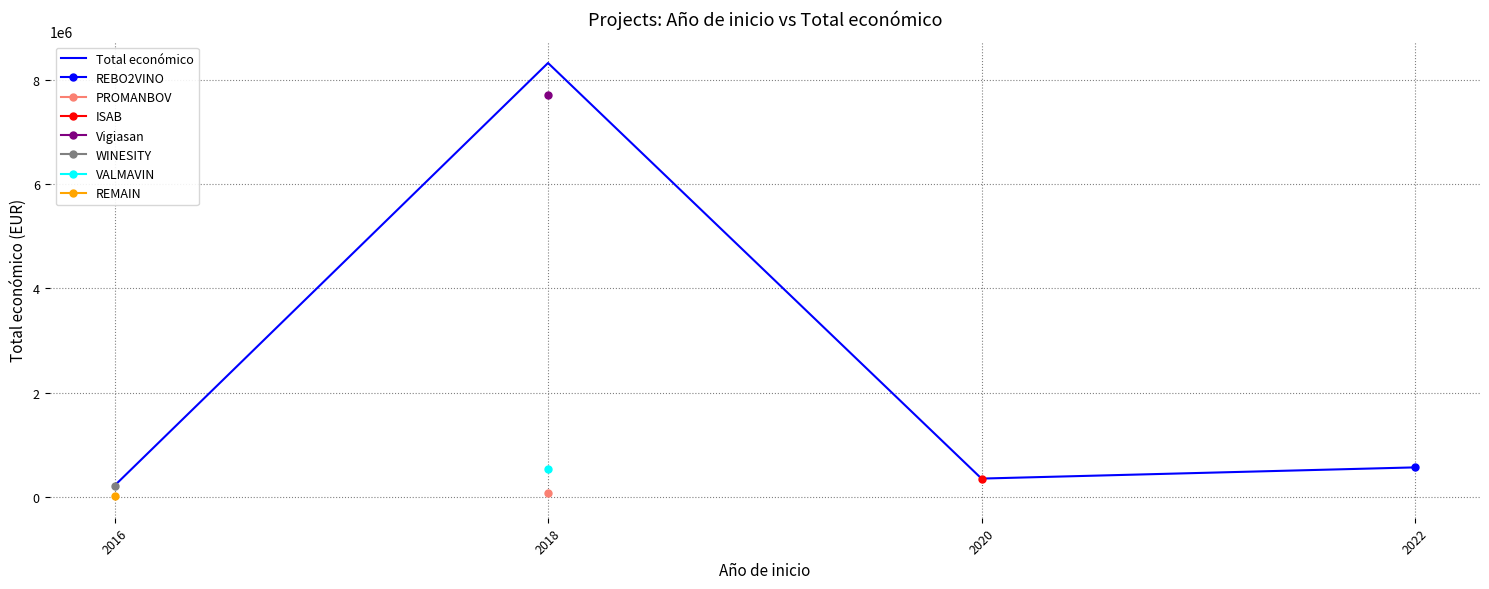

At which category does the data reach its first local peak?

2018